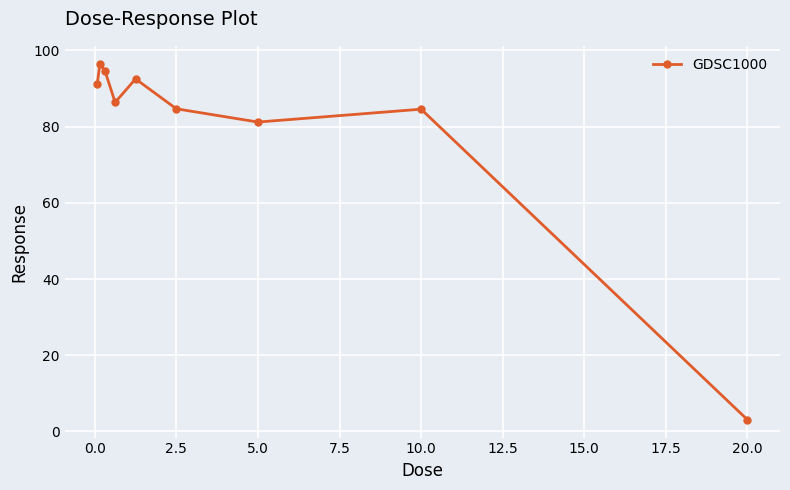

True or false: there are more than 2 points higher than both neighbors.

True